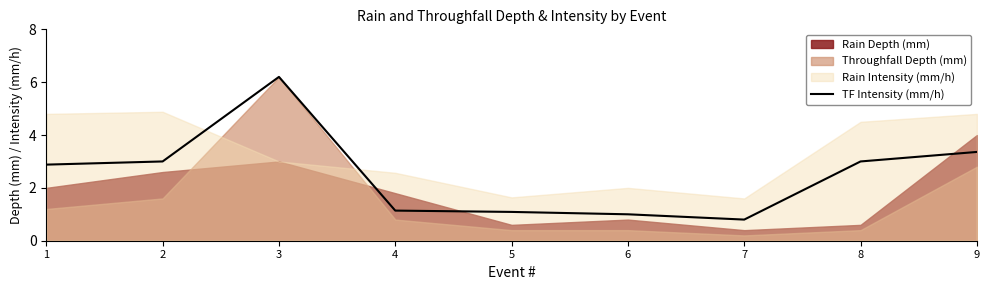

How many lines are shown in the chart?

1